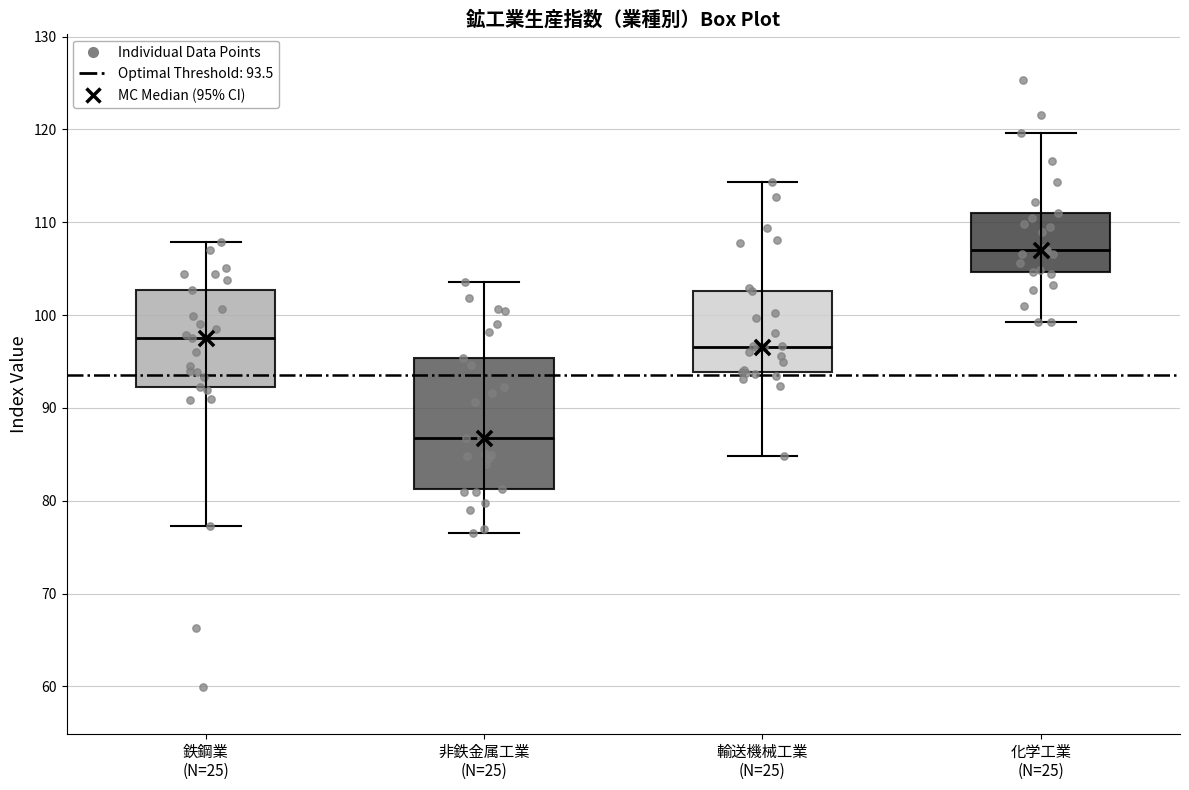

Comparing the boxes themselves (not the whiskers), which one is the tallest?

非鉄金属工業 (N=25)